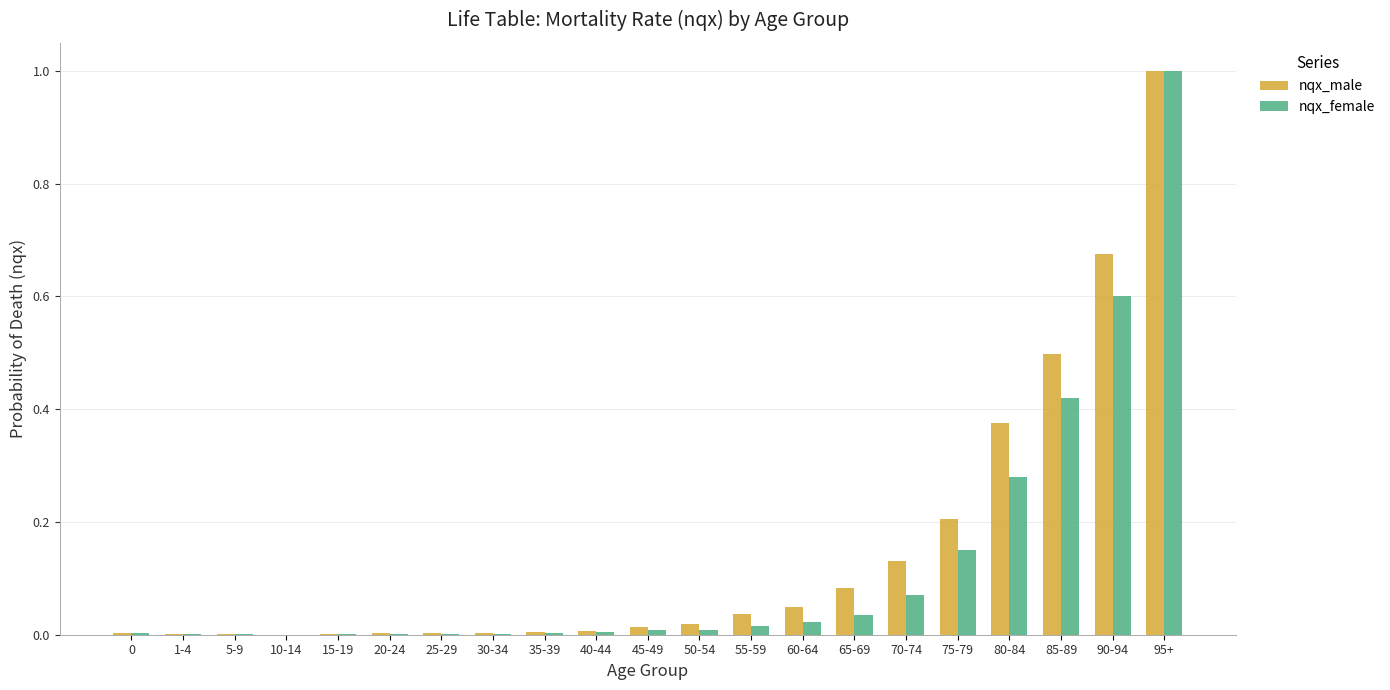

What is the highest value of the nqx_male series?

1.0